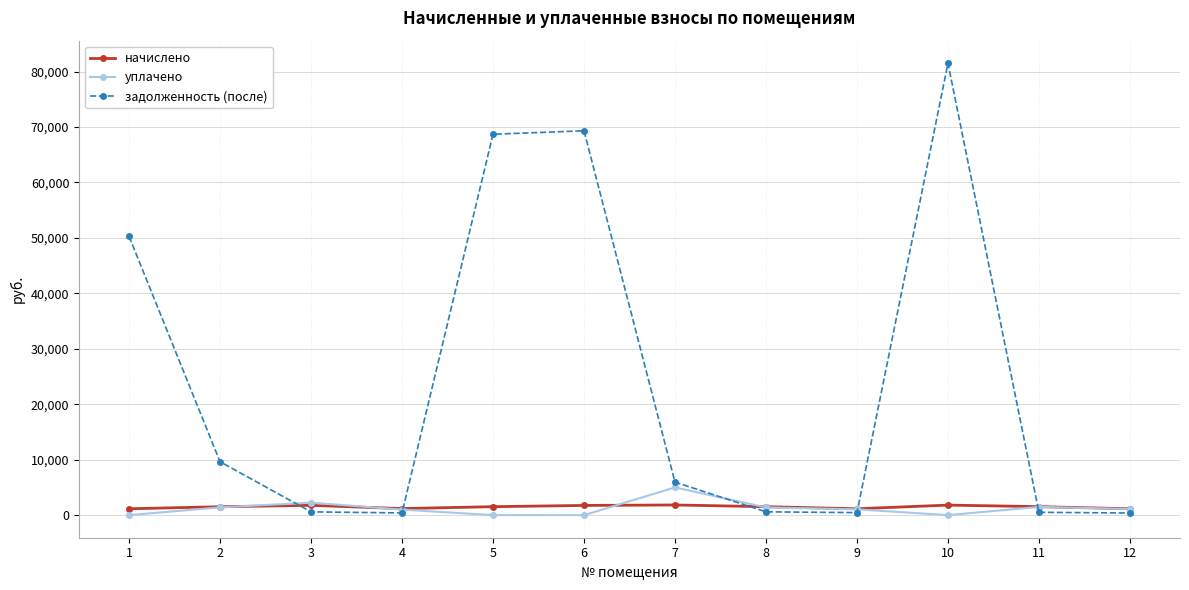

True or false: задолженность (после) has more than 2 interior local peaks.

False